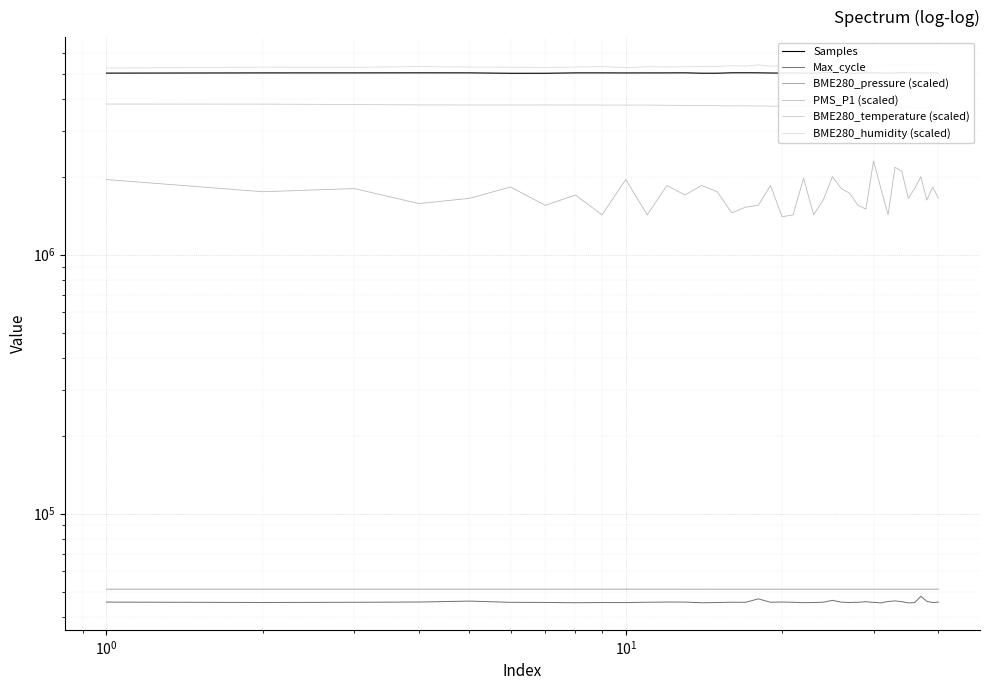

Is the value of Max_cycle at 20 greater than the value of PMS_P1 (scaled) at 18?

No